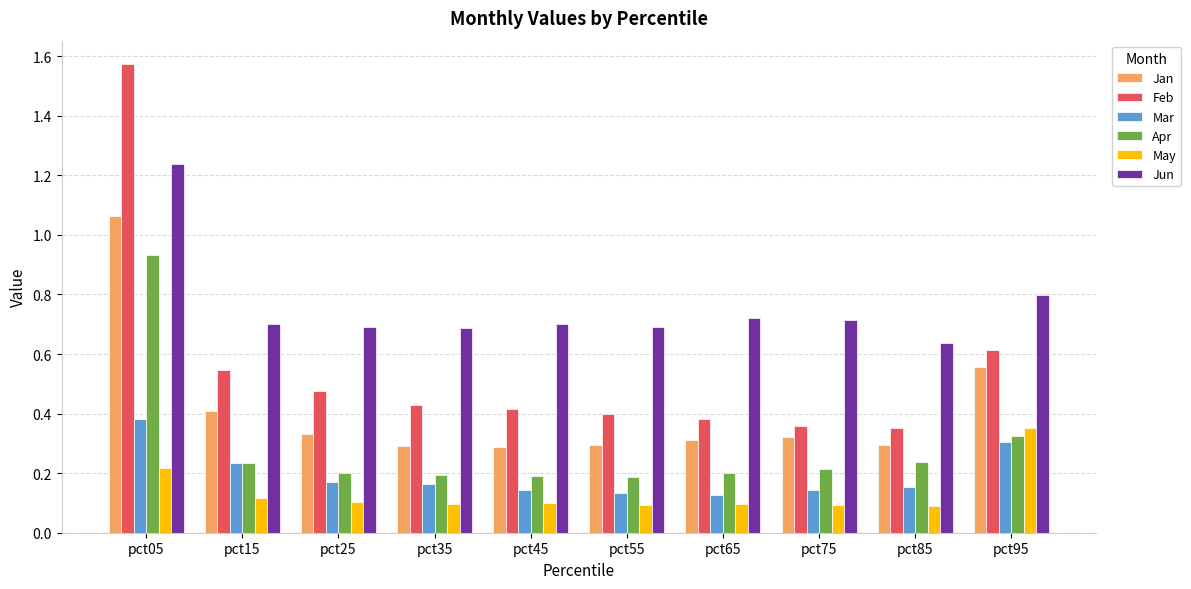

The value of Jan at pct85 is 0.1. True or false?

False